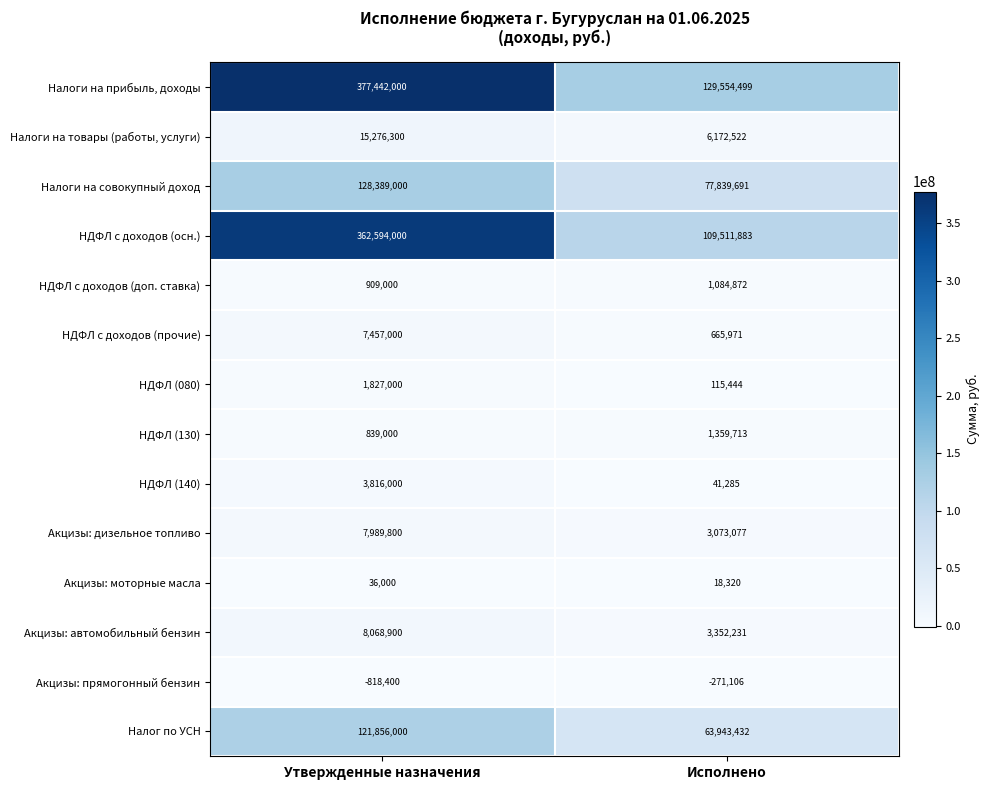

True or false: Налоги на товары (работы, услуги) has a value of 6172522 at Исполнено.

True